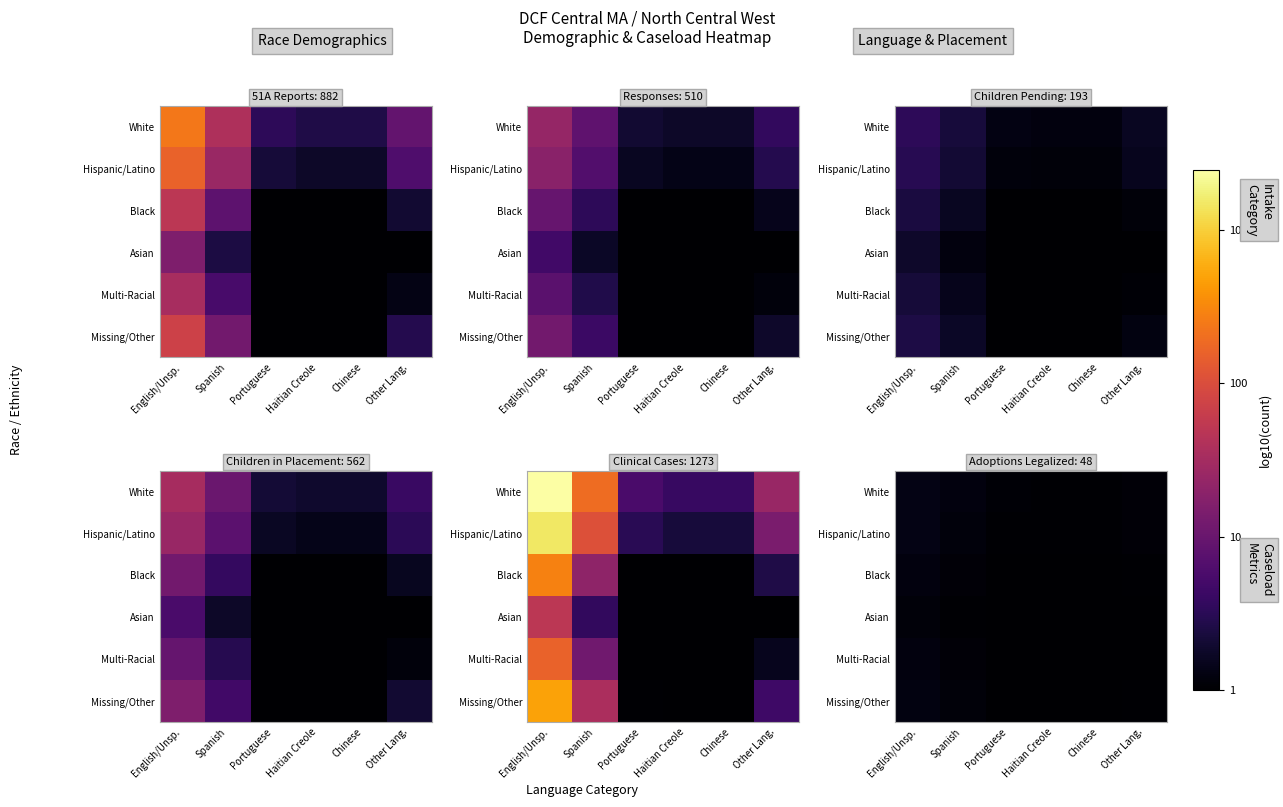

At Other Lang., list the series in order from largest to smallest.

White, Hispanic/Latino, Missing/Other, Black, Multi-Racial, Asian